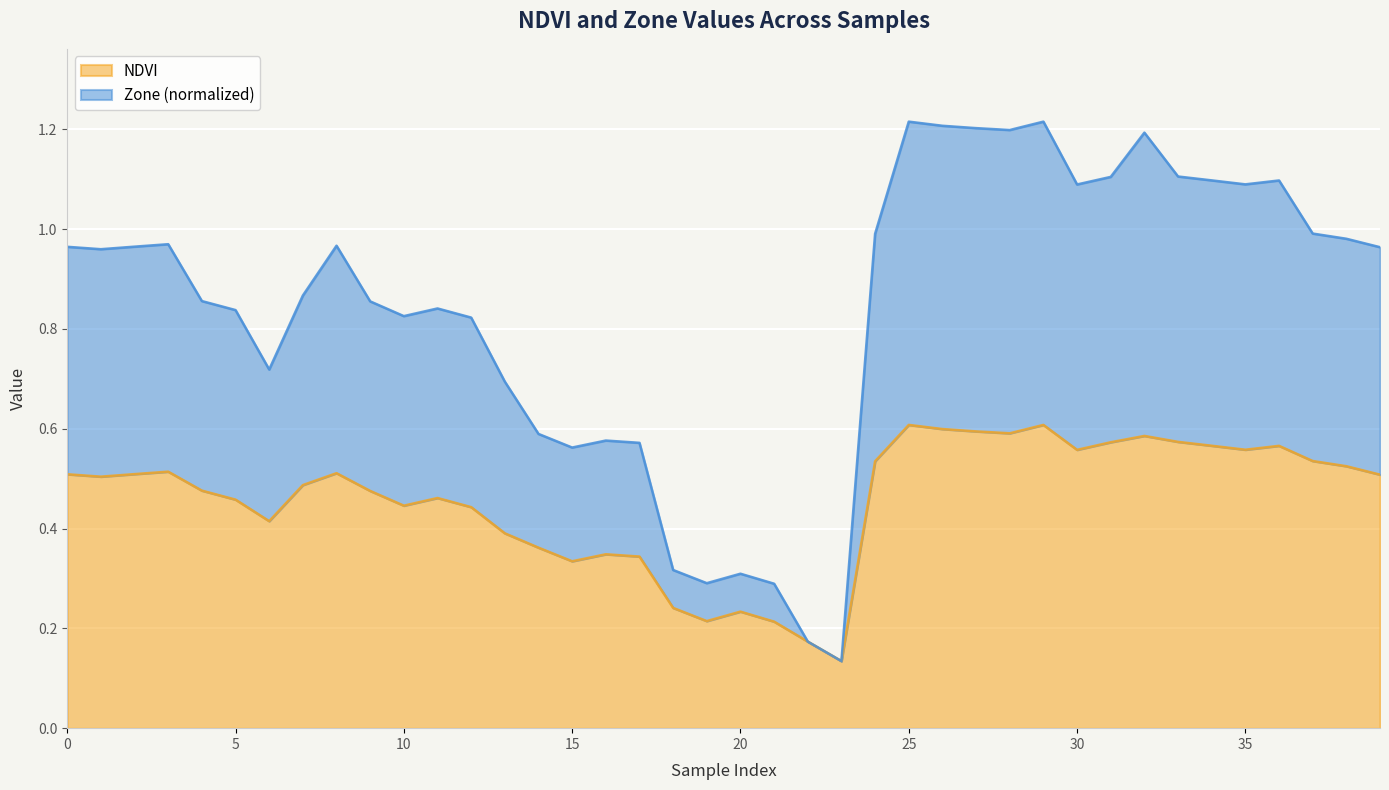

Reading right to left, transcribe all the data shown in this chart.

NDVI: 39=0.5	38=0.5	37=0.5	36=0.6	35=0.6	34=0.6	33=0.6	32=0.6	31=0.6	30=0.6	29=0.6	28=0.6	27=0.6	26=0.6	25=0.6	24=0.5	23=0.1	22=0.2	21=0.2	20=0.2	19=0.2	18=0.2	17=0.3	16=0.3	15=0.3	14=0.4	13=0.4	12=0.4	11=0.5	10=0.4	9=0.5	8=0.5	7=0.5	6=0.4	5=0.5	4=0.5	3=0.5	2=0.5	1=0.5	0=0.5
Zone: 39=1.0	38=1.0	37=1.0	36=1.1	35=1.1	34=1.1	33=1.1	32=1.2	31=1.1	30=1.1	29=1.2	28=1.2	27=1.2	26=1.2	25=1.2	24=1.0	23=0.1	22=0.2	21=0.3	20=0.3	19=0.3	18=0.3	17=0.6	16=0.6	15=0.6	14=0.6	13=0.7	12=0.8	11=0.8	10=0.8	9=0.9	8=1.0	7=0.9	6=0.7	5=0.8	4=0.9	3=1.0	2=1.0	1=1.0	0=1.0